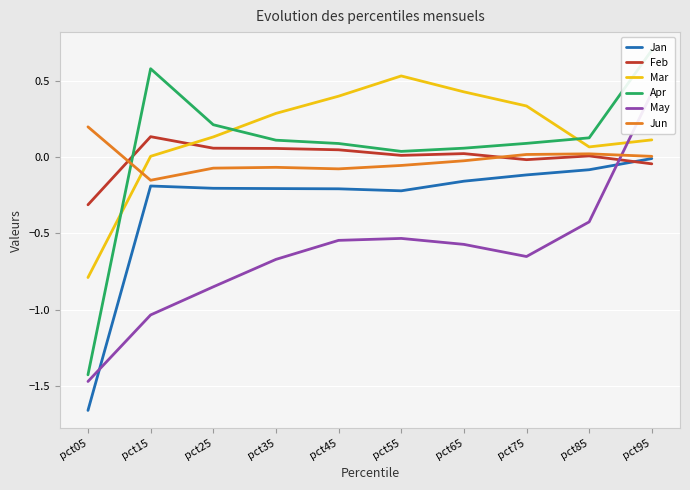

What is the average value of the Jan series?

-0.3